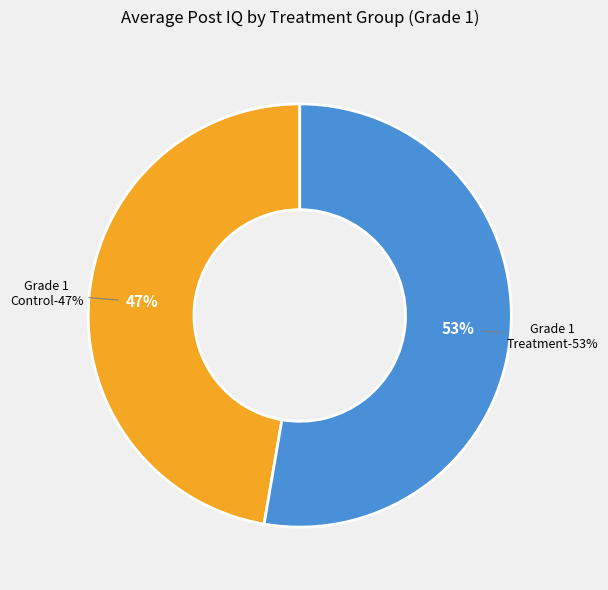

The Grade 1 slice represents 41% of the pie. True or false?

False